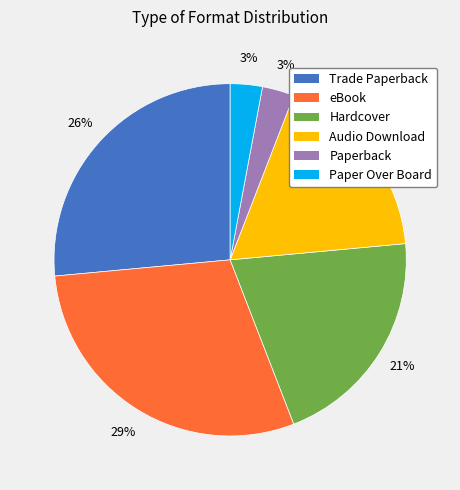

How many segments does this pie chart have?

6